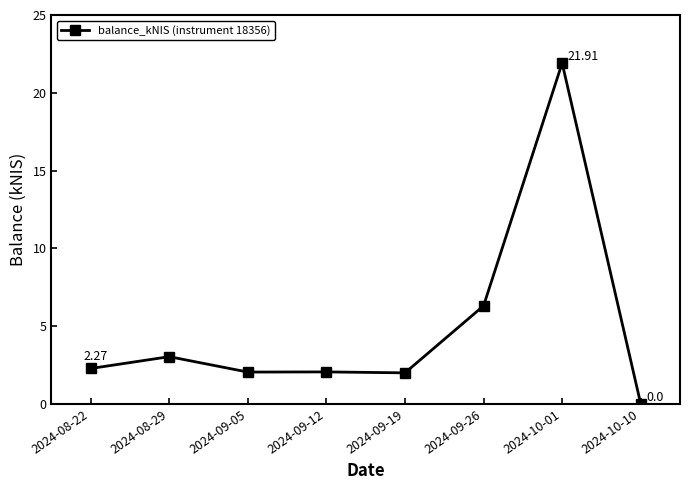

How many lines are shown in the chart?

1